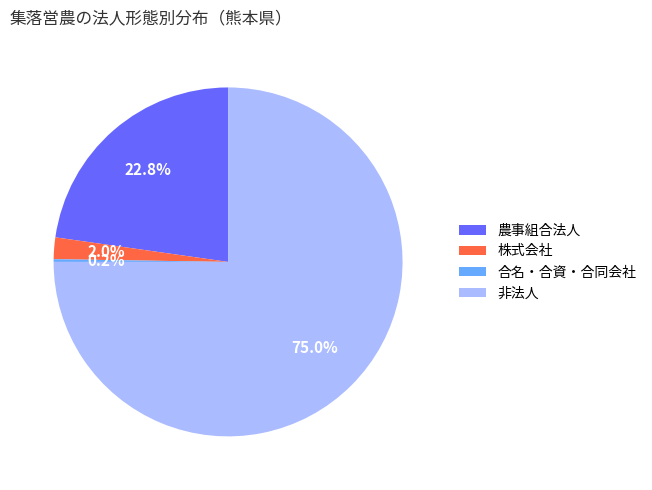

Does any single category account for the majority?

Yes